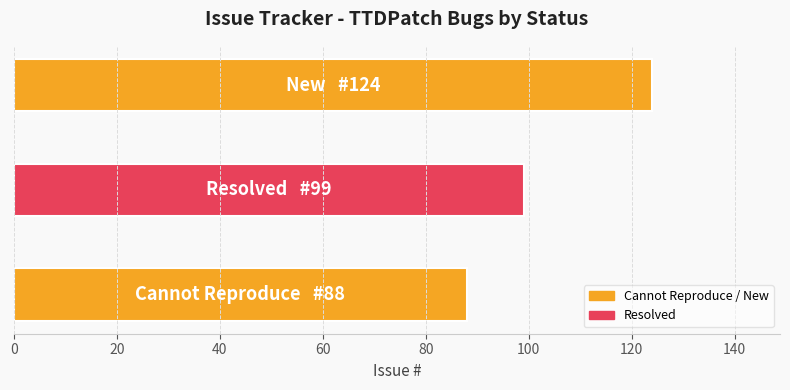

What is the minimum value shown in the chart?

88